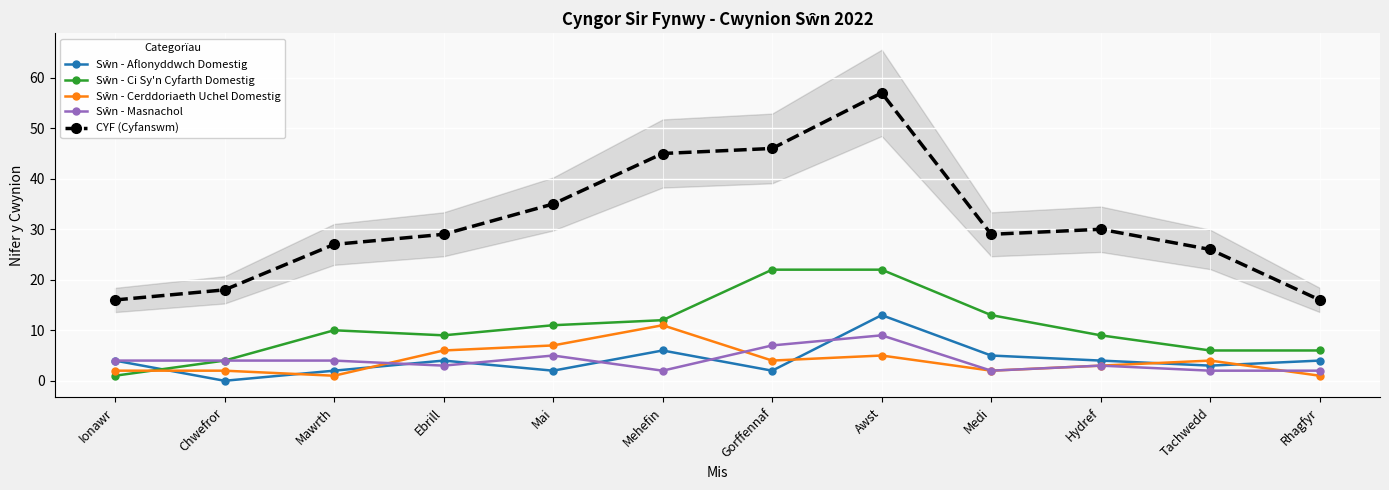

Is the value of Sŵn - Ci Sy'n Cyfarth Domestig at Rhagfyr greater than the value of Sŵn - Aflonyddwch Domestig at Awst?

No